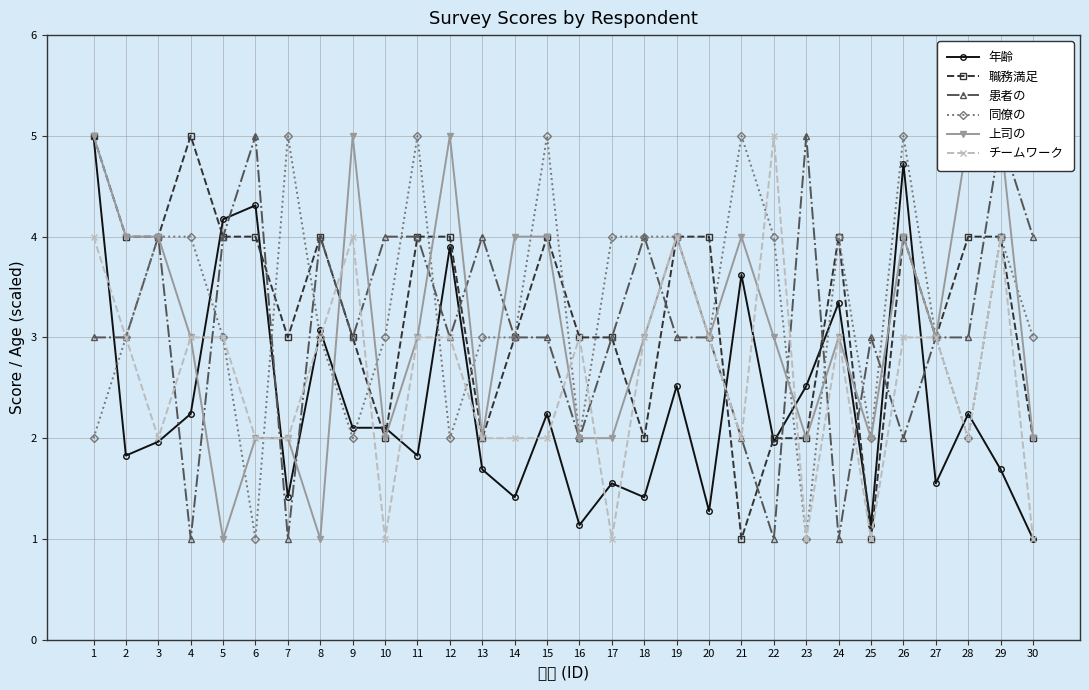

Reading right to left, list all the values displayed in this chart.

年齢: 30=1.0	29=1.7	28=2.2	27=1.6	26=4.7	25=1.1	24=3.3	23=2.5	22=2.0	21=3.6	20=1.3	19=2.5	18=1.4	17=1.6	16=1.1	15=2.2	14=1.4	13=1.7	12=3.9	11=1.8	10=2.1	9=2.1	8=3.1	7=1.4	6=4.3	5=4.2	4=2.2	3=2.0	2=1.8	1=5.0
職務満足: 30=2.0	29=4.0	28=4.0	27=3.0	26=4.0	25=1.0	24=4.0	23=2.0	22=2.0	21=1.0	20=4.0	19=4.0	18=2.0	17=3.0	16=3.0	15=4.0	14=3.0	13=2.0	12=4.0	11=4.0	10=2.0	9=3.0	8=4.0	7=3.0	6=4.0	5=4.0	4=5.0	3=4.0	2=4.0	1=5.0
患者の: 30=4.0	29=5.0	28=3.0	27=3.0	26=2.0	25=3.0	24=1.0	23=5.0	22=1.0	21=2.0	20=3.0	19=3.0	18=4.0	17=3.0	16=2.0	15=3.0	14=3.0	13=4.0	12=3.0	11=4.0	10=4.0	9=3.0	8=4.0	7=1.0	6=5.0	5=4.0	4=1.0	3=4.0	2=3.0	1=3.0
同僚の: 30=3.0	29=4.0	28=2.0	27=3.0	26=5.0	25=2.0	24=4.0	23=1.0	22=4.0	21=5.0	20=3.0	19=4.0	18=4.0	17=4.0	16=2.0	15=5.0	14=3.0	13=3.0	12=2.0	11=5.0	10=3.0	9=2.0	8=3.0	7=5.0	6=1.0	5=3.0	4=4.0	3=4.0	2=3.0	1=2.0
上司の: 30=2.0	29=5.0	28=5.0	27=3.0	26=4.0	25=2.0	24=3.0	23=2.0	22=3.0	21=4.0	20=3.0	19=4.0	18=3.0	17=2.0	16=2.0	15=4.0	14=4.0	13=2.0	12=5.0	11=3.0	10=2.0	9=5.0	8=1.0	7=2.0	6=2.0	5=1.0	4=3.0	3=4.0	2=4.0	1=5.0
チームワーク: 30=1.0	29=4.0	28=2.0	27=3.0	26=3.0	25=1.0	24=3.0	23=1.0	22=5.0	21=2.0	20=3.0	19=4.0	18=3.0	17=1.0	16=3.0	15=2.0	14=2.0	13=2.0	12=3.0	11=3.0	10=1.0	9=4.0	8=3.0	7=2.0	6=2.0	5=3.0	4=3.0	3=2.0	2=3.0	1=4.0